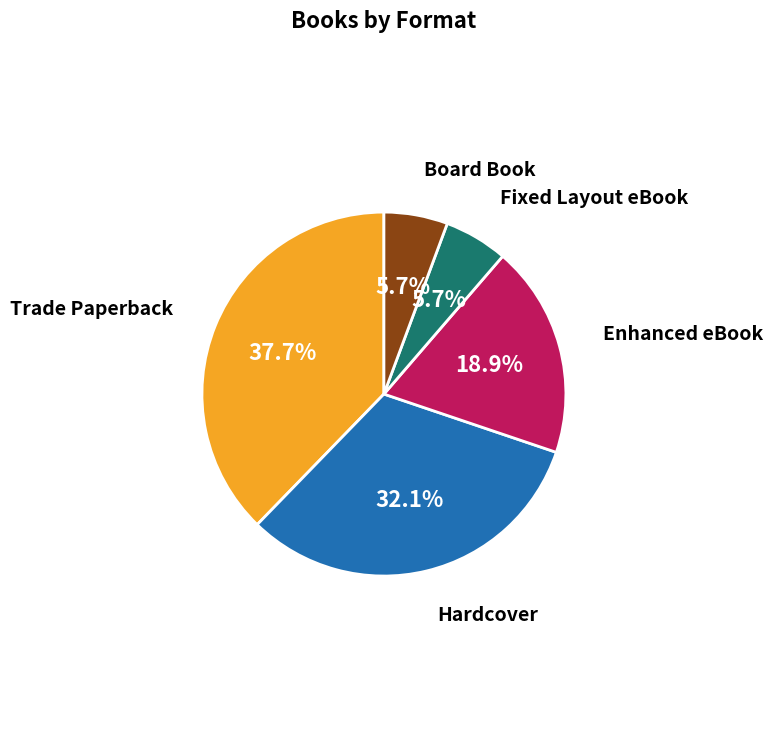

Which has a higher value, Trade Paperback or Hardcover?

Trade Paperback